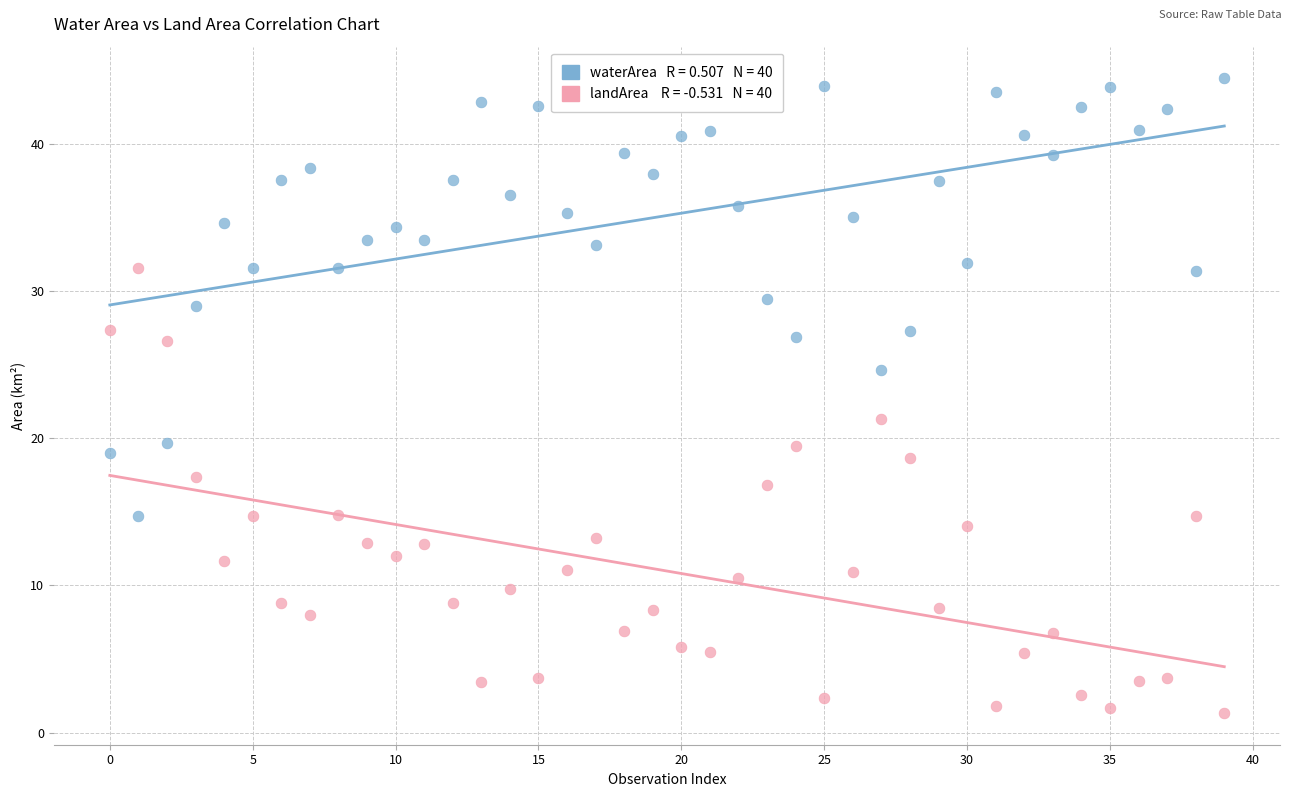

Across all data points, what is the range of Y values (max minus min)?

43.1